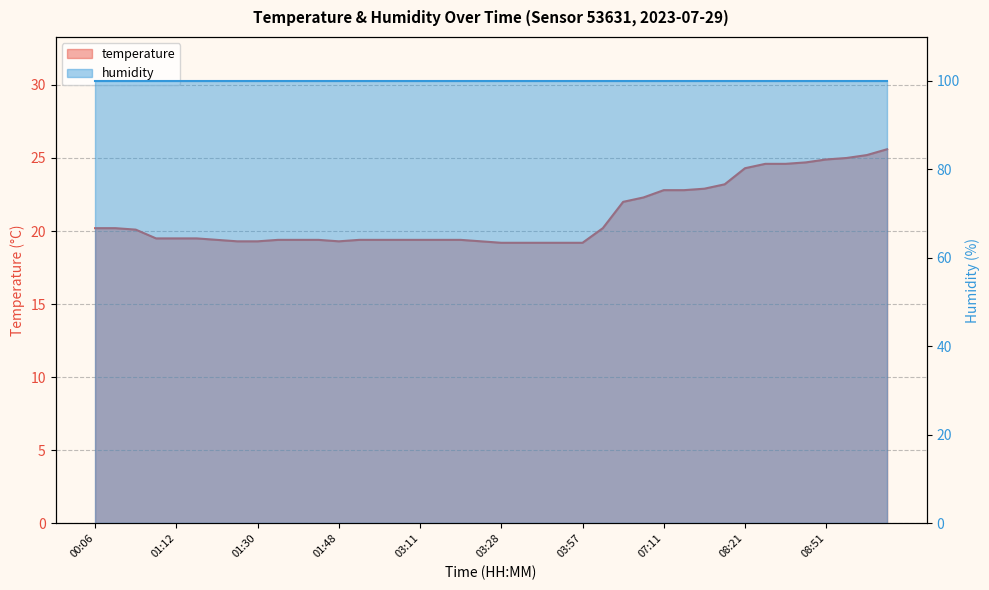

Rank the categories by value from lowest to highest.

03:28, 03:45, 03:50, 03:53, 03:57, 01:20, 01:30, 01:48, 03:26, 01:18, 01:33, 01:38, 01:40, 02:14, 02:44, 03:06, 03:11, 03:16, 03:18, 01:09, 01:12, 01:15, 00:23, 00:06, 00:15, 05:33, 06:43, 06:54, 07:11, 07:16, 07:22, 07:36, 08:21, 08:41, 08:44, 08:46, 08:51, 08:53, 08:58, 09:15